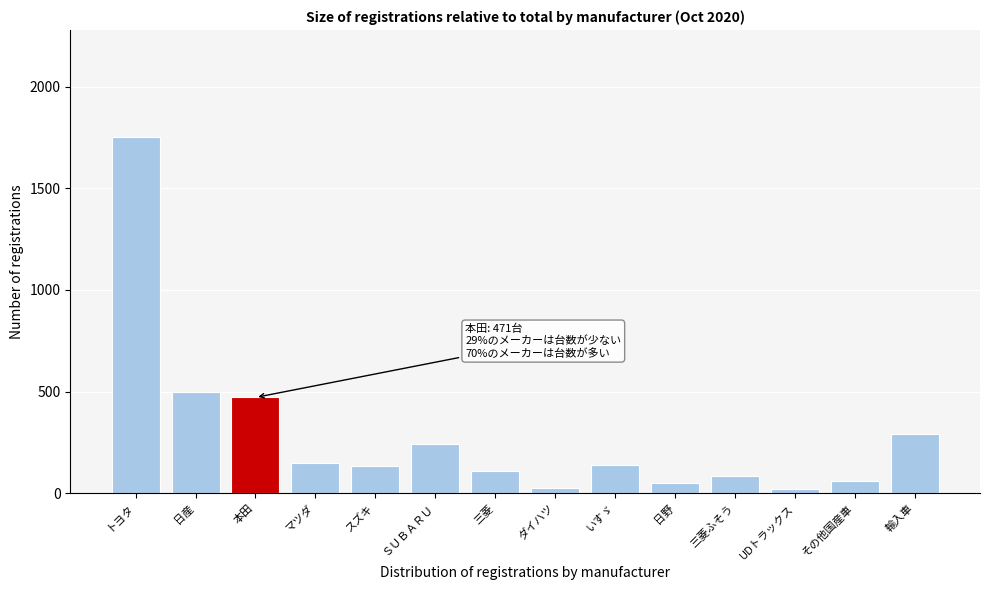

The value at 三菱 is 198. True or false?

False